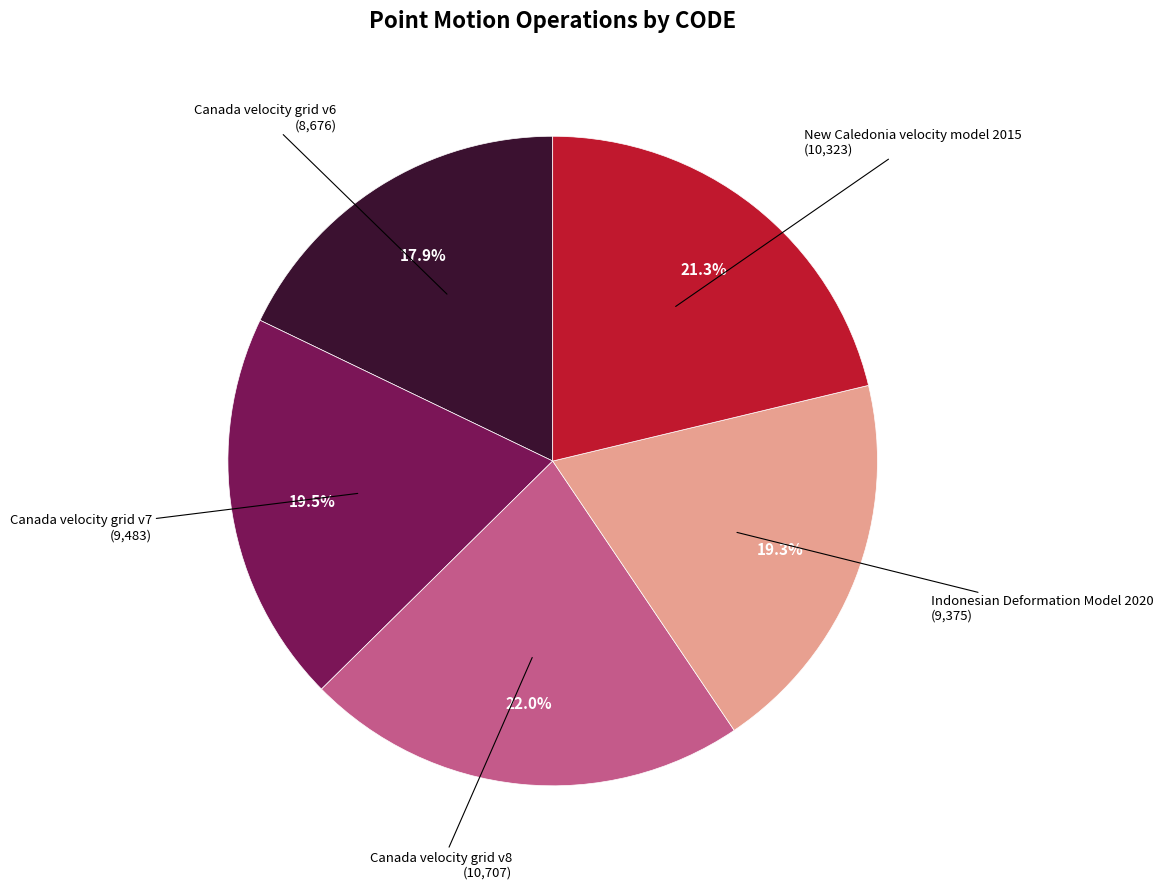

Is there any slice that represents more than half of the pie?

No